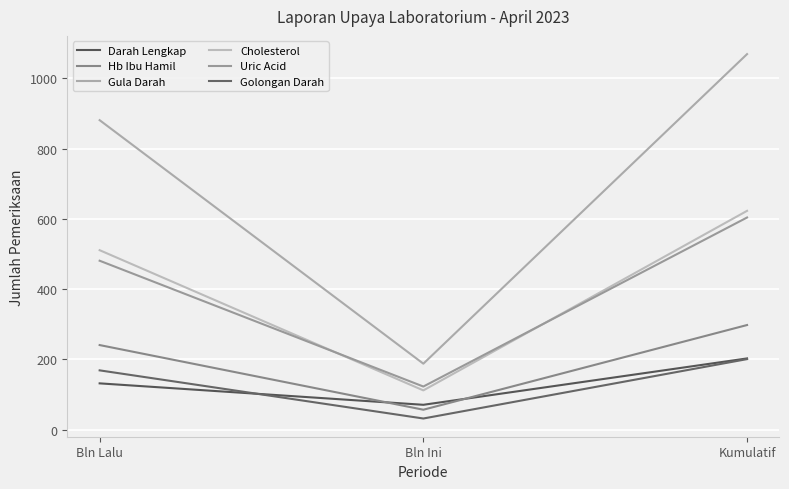

Is this an area chart (filled region under the line)?

No